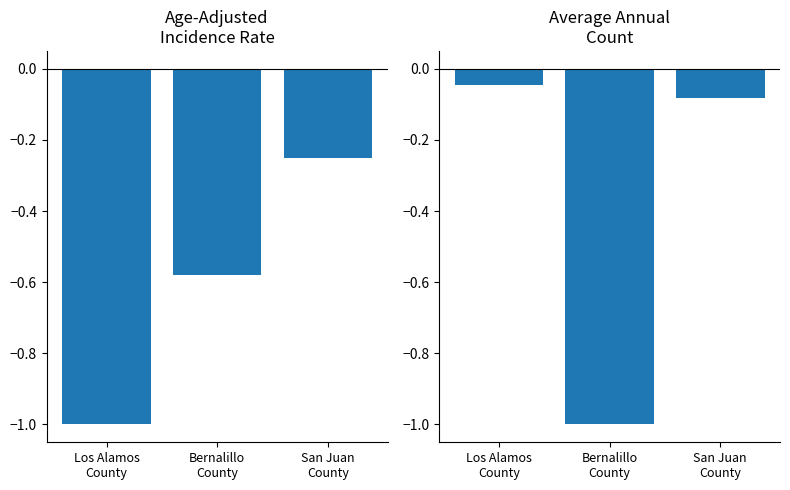

Are the bars horizontal?

No